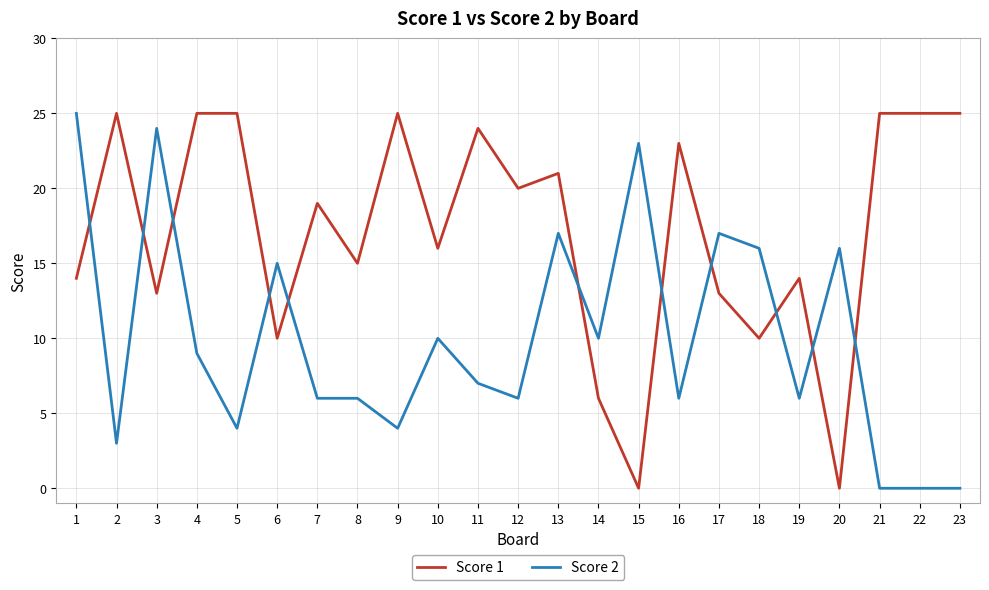

What is the difference between the maximum and minimum values in the Score 2 series?

25